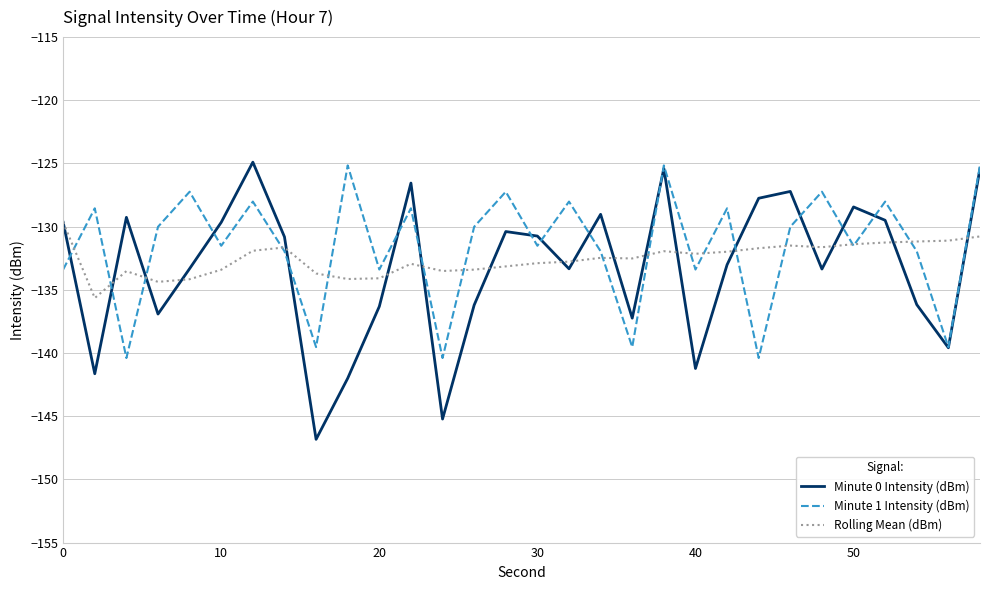

Which series has the largest range (max minus min)?

Minute 0 Intensity (dBm)